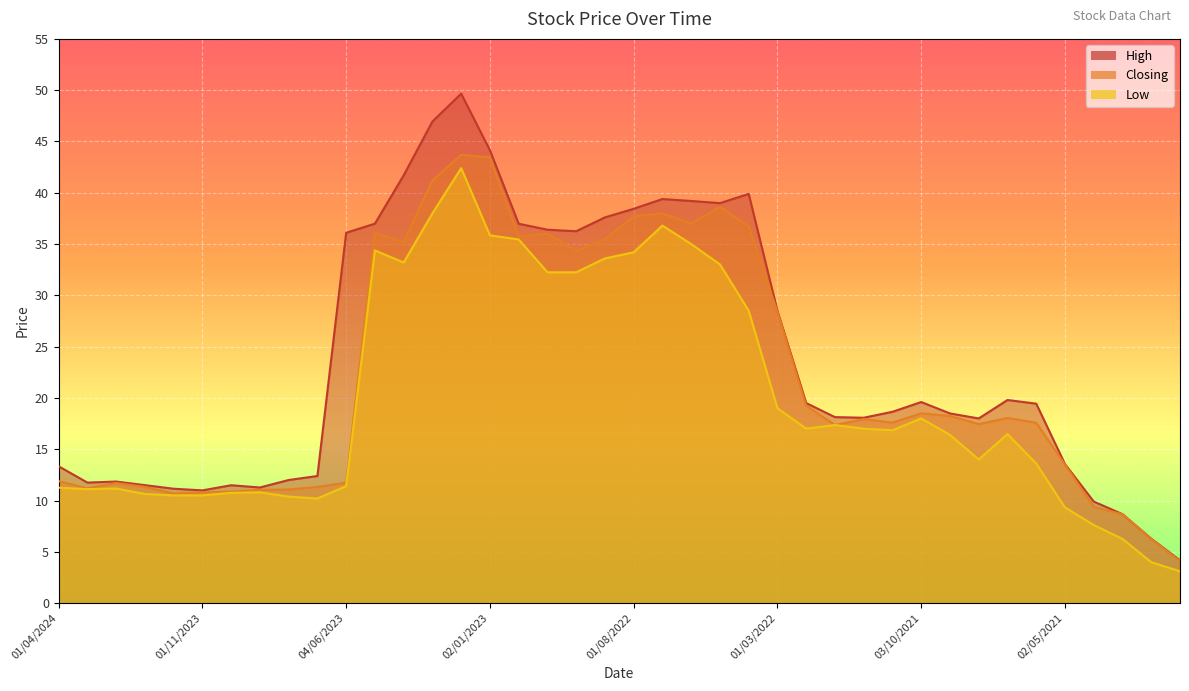

Which series changed the most between 01/11/2022 and 01/08/2022?

High